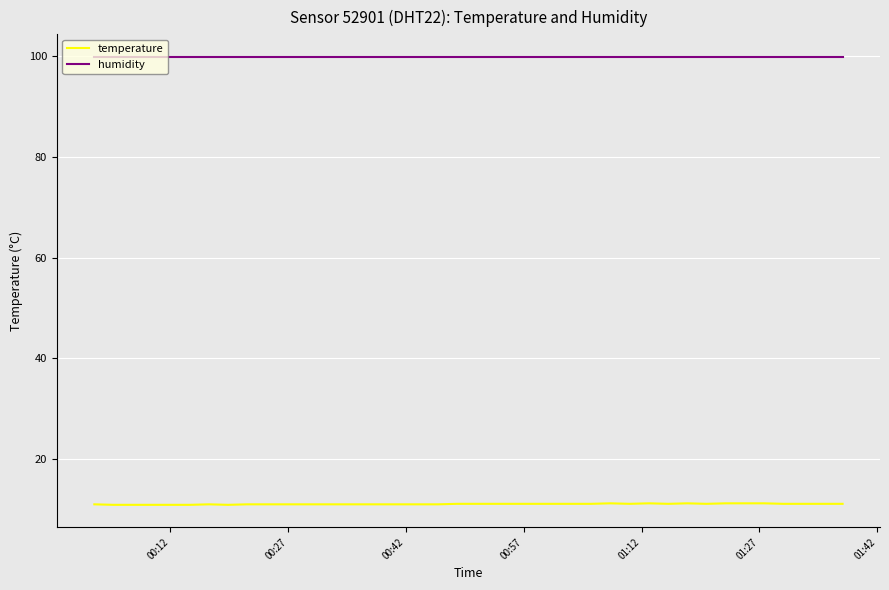

List the series in order of their peak value, highest first.

humidity, temperature